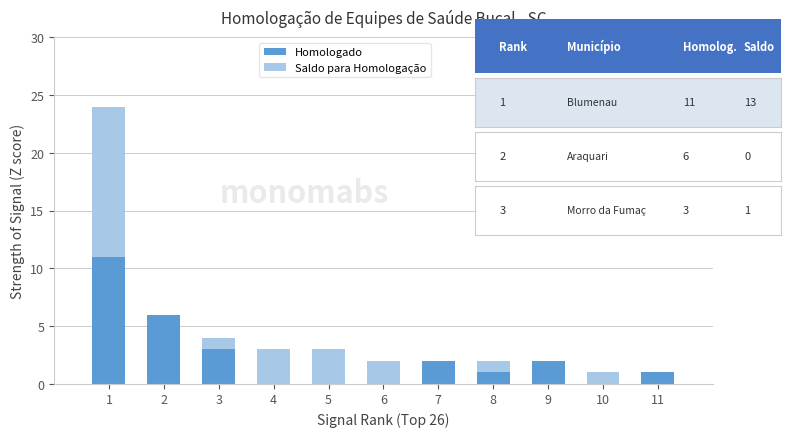

True or false: Homologado has a value of 0 at 8.

False